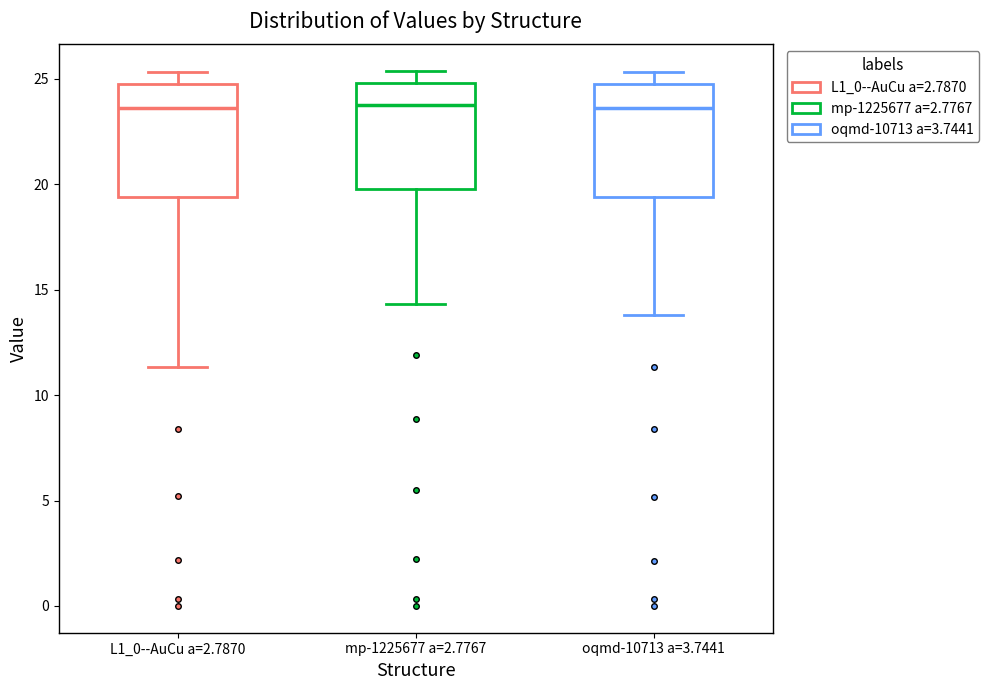

Reading left to right, transcribe this box plot: for each box, give where its median line is, the range the box spans, and where its two whiskers end, as read against the y-axis. The values are not printed on the chart, so give them approximately, as read against the axis.

L1_0--AuCu a=2.7870: median 23.5, box 19.5 to 24.5, whiskers 11.5 to 25.5
mp-1225677 a=2.7767: median 23.5, box 20.0 to 25.0, whiskers 14.5 to 25.5
oqmd-10713 a=3.7441: median 23.5, box 19.5 to 24.5, whiskers 14.0 to 25.5